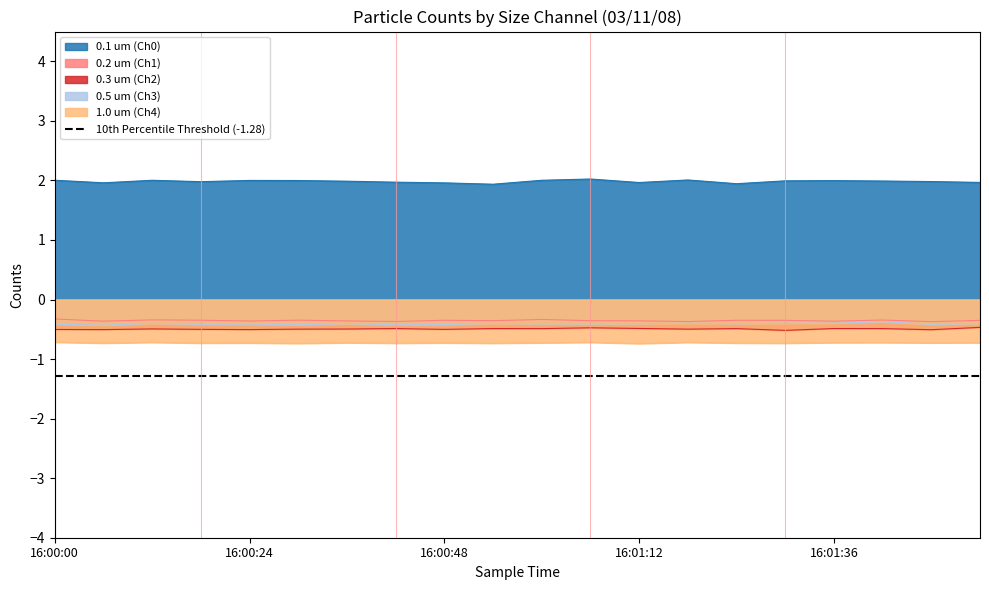

What is the maximum value for 1.0 um (Ch4)?

-0.7